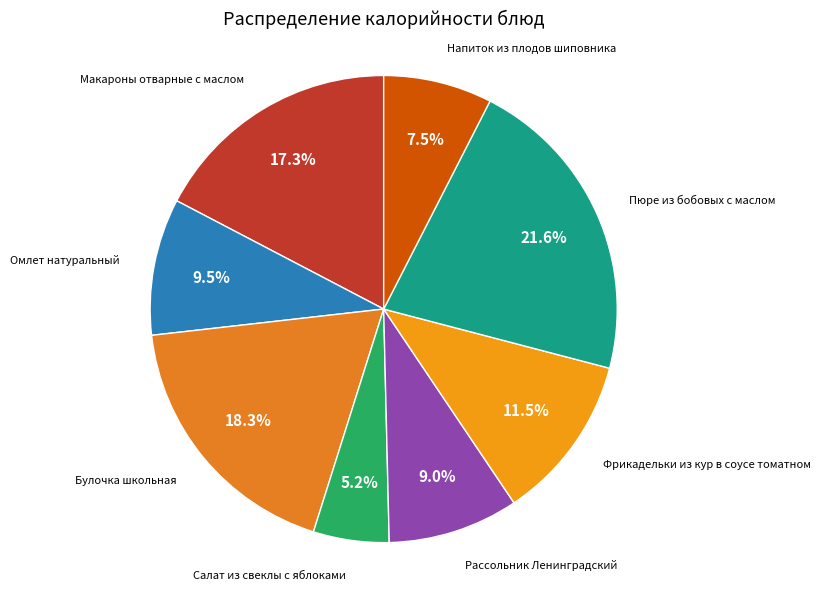

How many slices are in this pie chart?

8